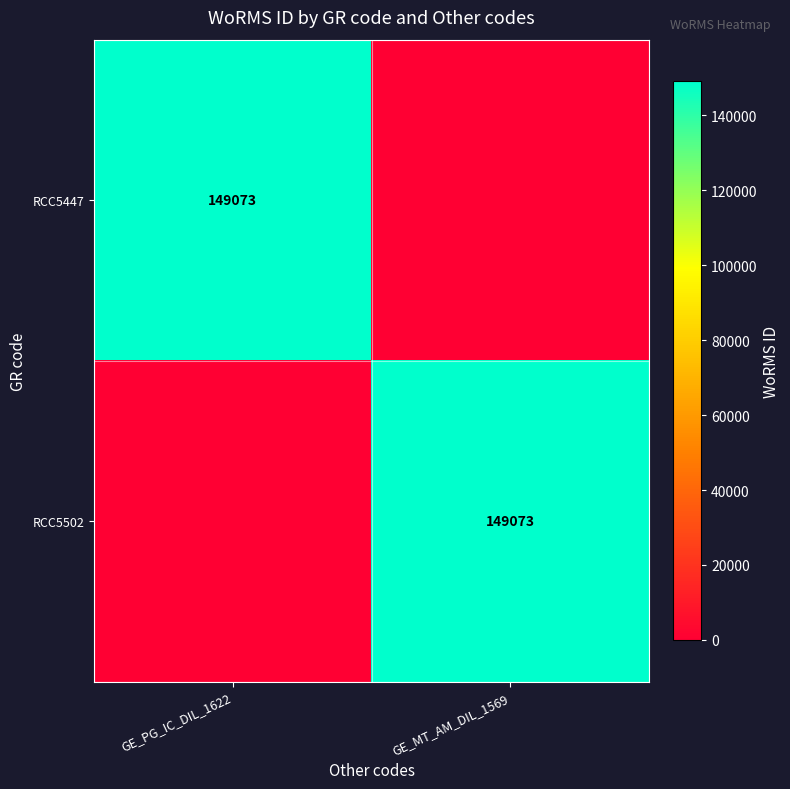

Is it true that RCC5502 equals 216667 at GE_MT_AM_DIL_1569?

False